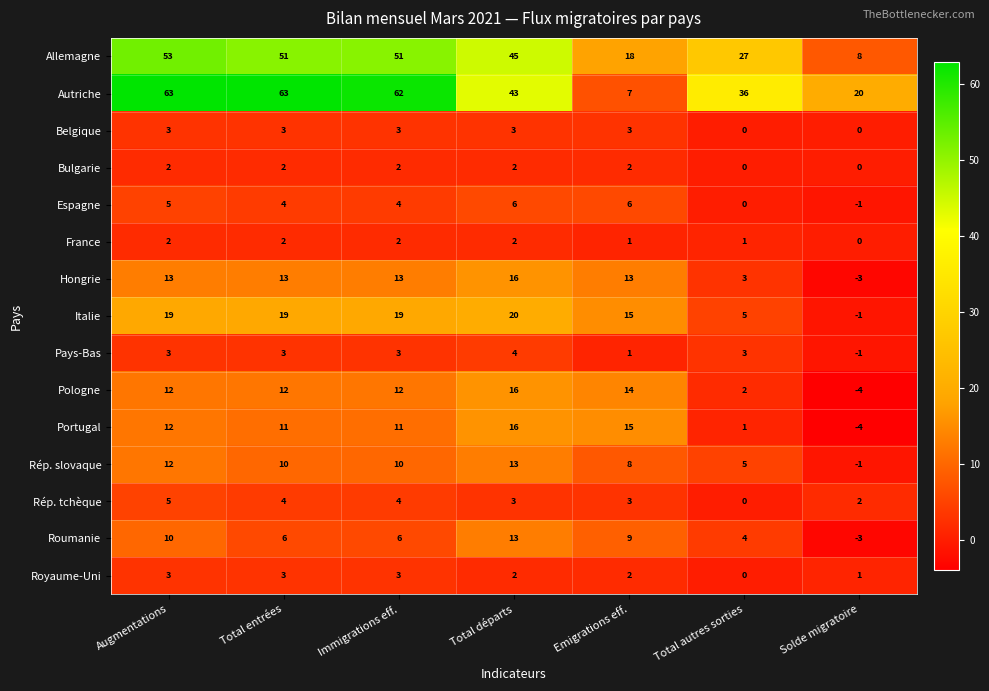

Read the Rép. tchèque value at Immigrations eff..

4